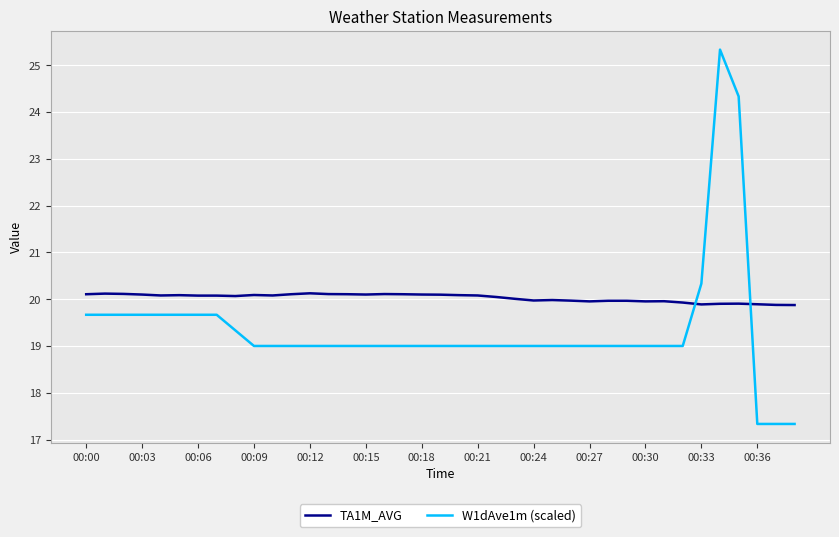

Which series has the largest total across all categories?

TA1M_AVG